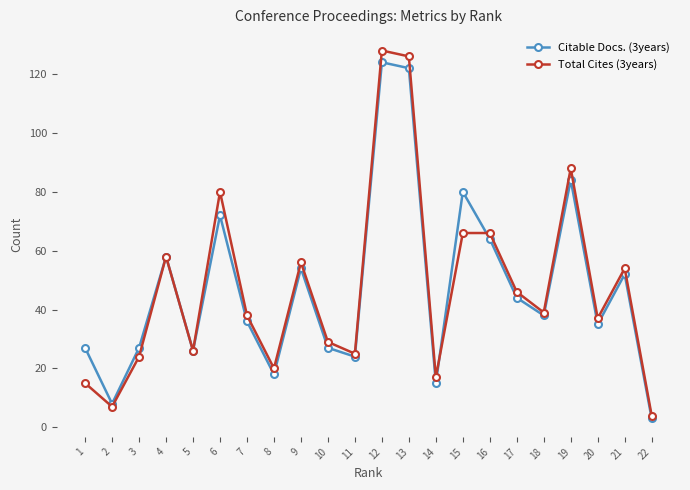

True or false: Citable Docs. (3years) has more than 2 interior local peaks.

True